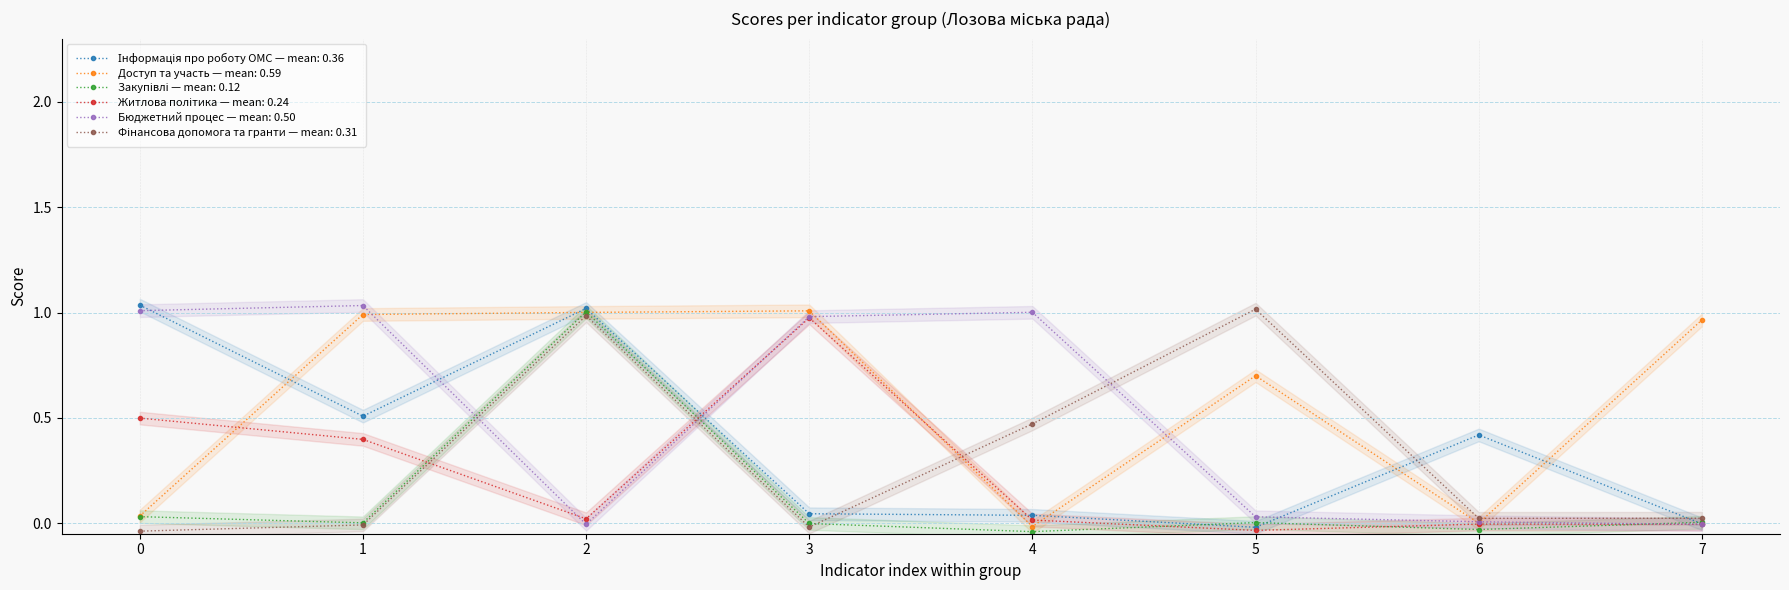

Reading left to right, list all the values displayed in this chart.

Інформація про роботу ОМС: I01-I08=1.0	A01-A08=0.5	T01-T06=1.0	H01-H05=0.0	B01-B05=0.0	F01-F07=-0.0	6=0.4	7=-0.0
Доступ та участь: I01-I08=0.0	A01-A08=1.0	T01-T06=1.0	H01-H05=1.0	B01-B05=-0.0	F01-F07=0.7	6=-0.0	7=1.0
Закупівлі: I01-I08=0.0	A01-A08=0.0	T01-T06=1.0	H01-H05=-0.0	B01-B05=-0.0	F01-F07=0.0	6=-0.0	7=0.0
Житлова політика: I01-I08=0.5	A01-A08=0.4	T01-T06=0.0	H01-H05=1.0	B01-B05=0.0	F01-F07=-0.0	6=-0.0	7=-0.0
Бюджетний процес: I01-I08=1.0	A01-A08=1.0	T01-T06=-0.0	H01-H05=1.0	B01-B05=1.0	F01-F07=0.0	6=0.0	7=-0.0
Фінансова допомога та гранти: I01-I08=-0.0	A01-A08=-0.0	T01-T06=1.0	H01-H05=-0.0	B01-B05=0.5	F01-F07=1.0	6=0.0	7=0.0